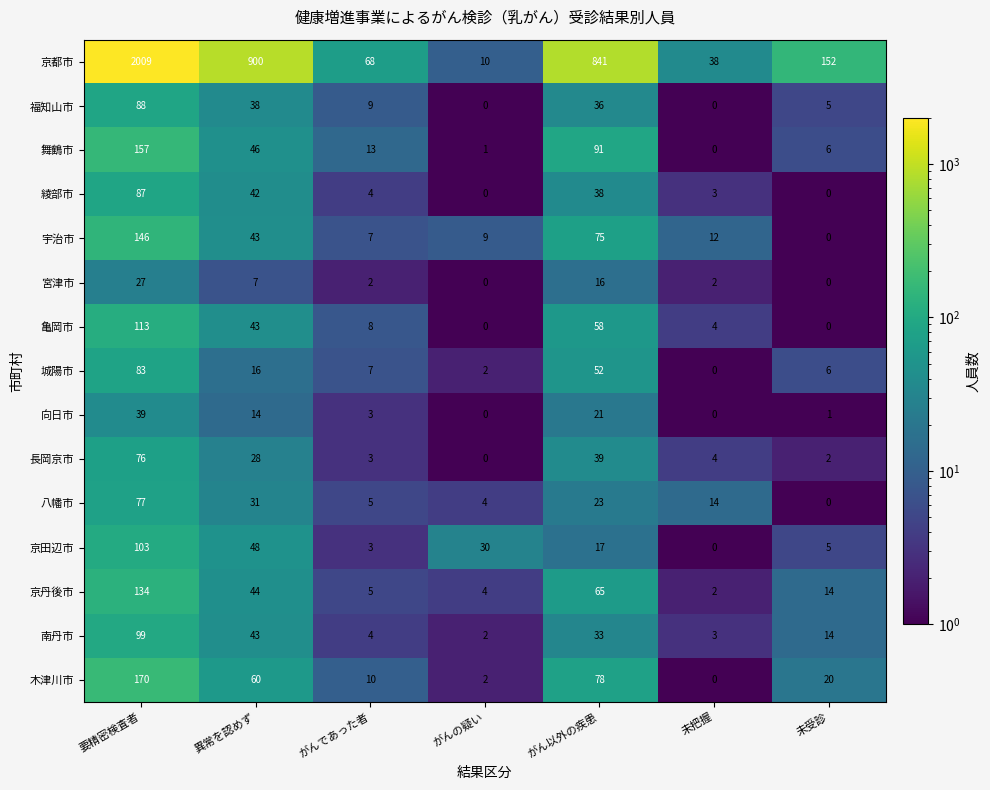

How many data points does each series have?

7